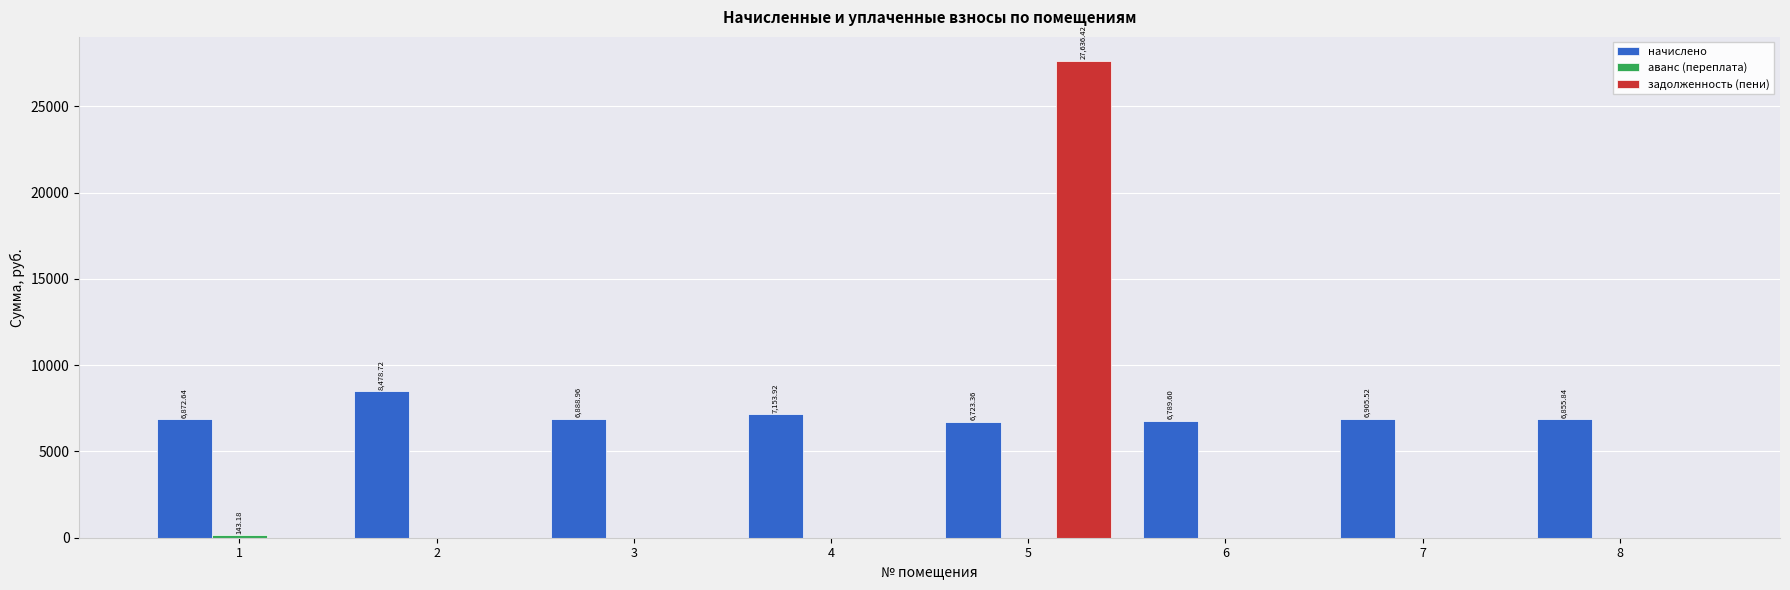

The value of начислено at 6 is 11843.9. True or false?

False